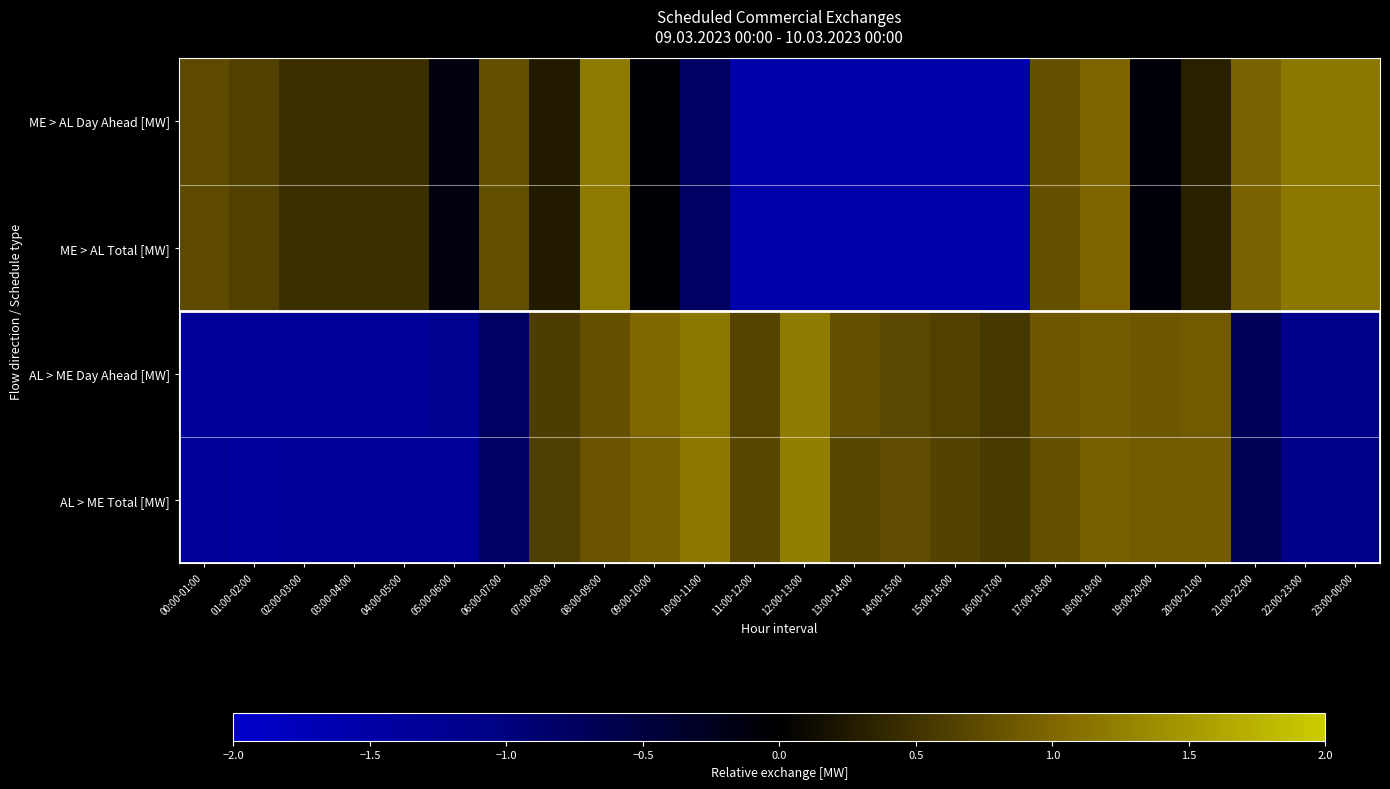

At how many categories does at least one series exceed 0?

23